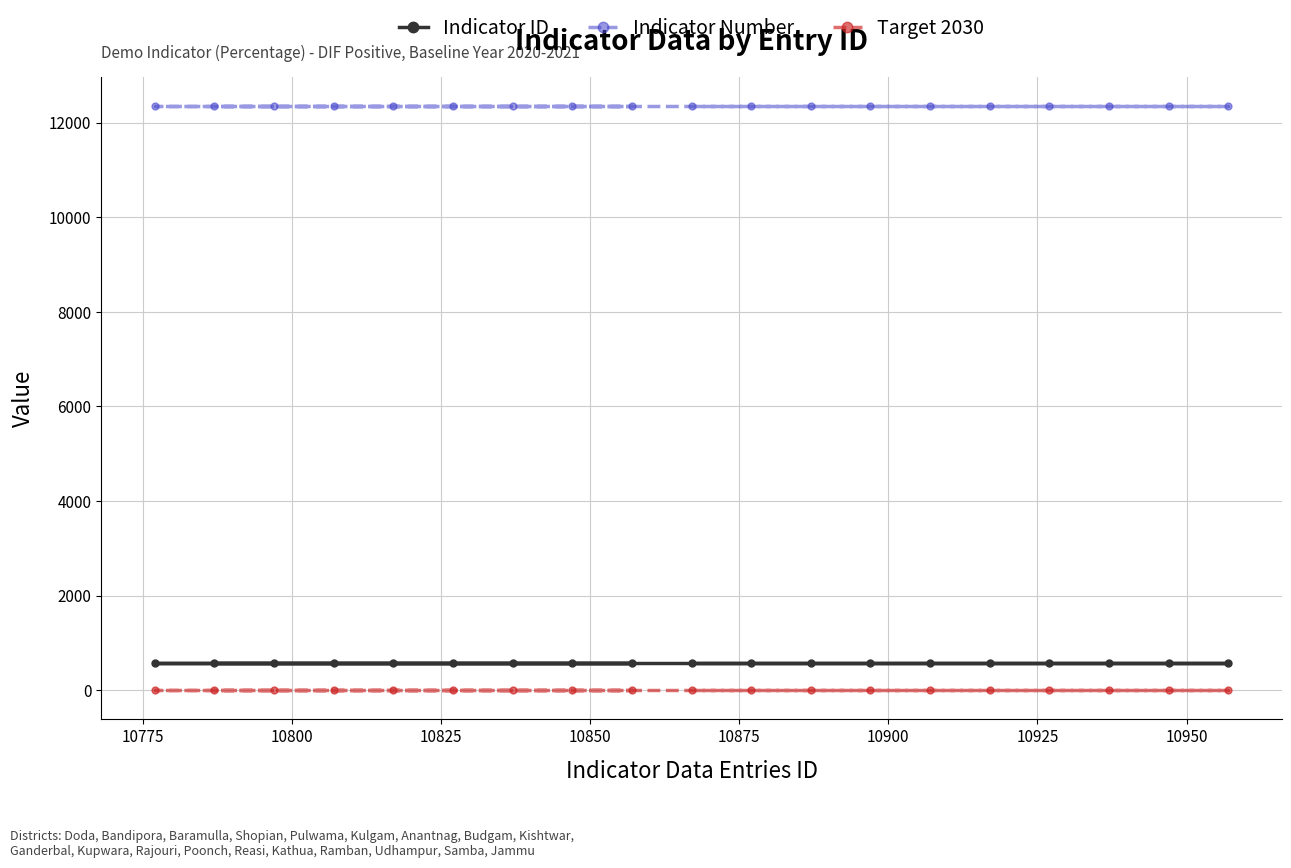

What is the average value of the Indicator Number series?

12345